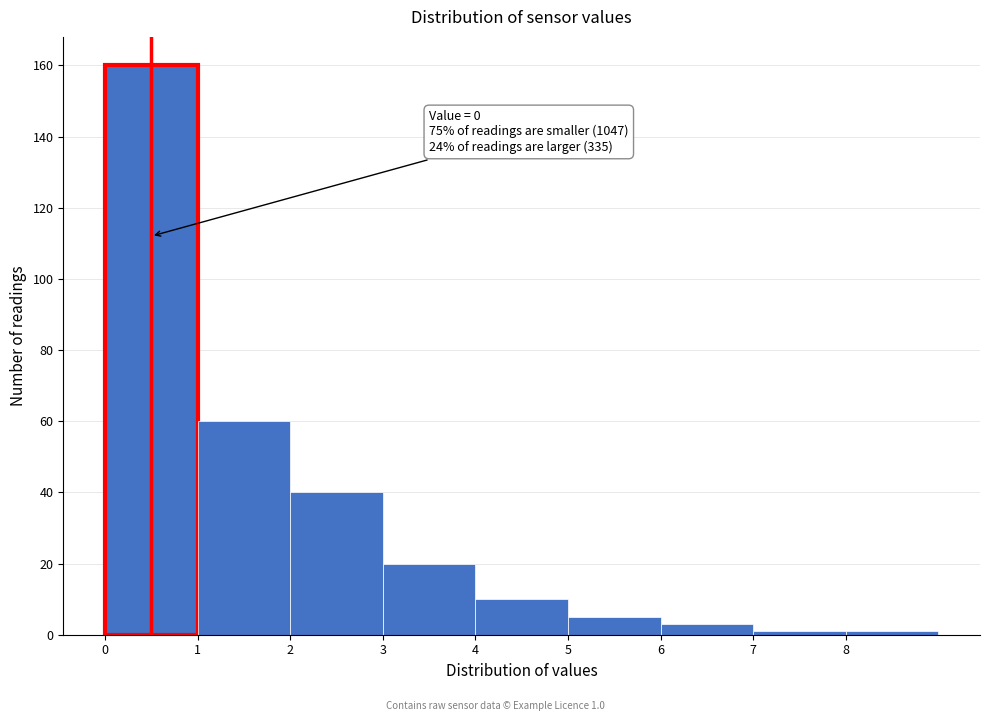

Which range on the x-axis has the tallest bar?

0 to 1